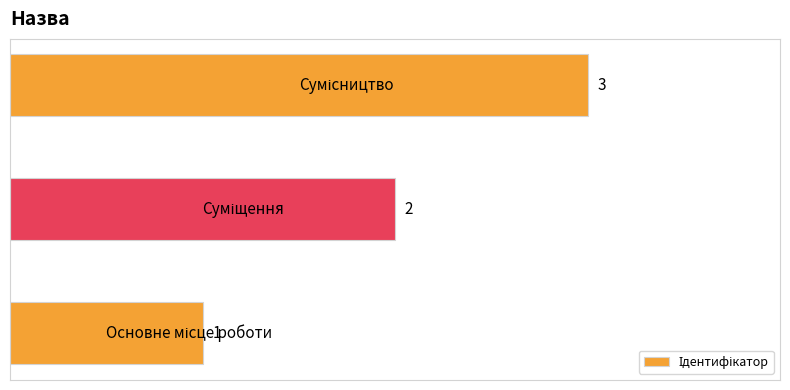

What is the greatest value displayed?

3